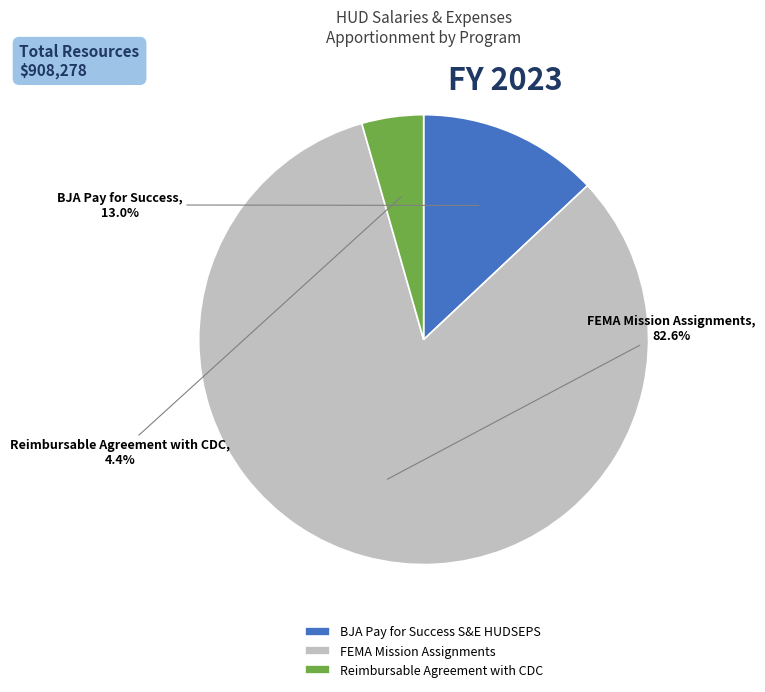

Count the number of slices in the pie.

3